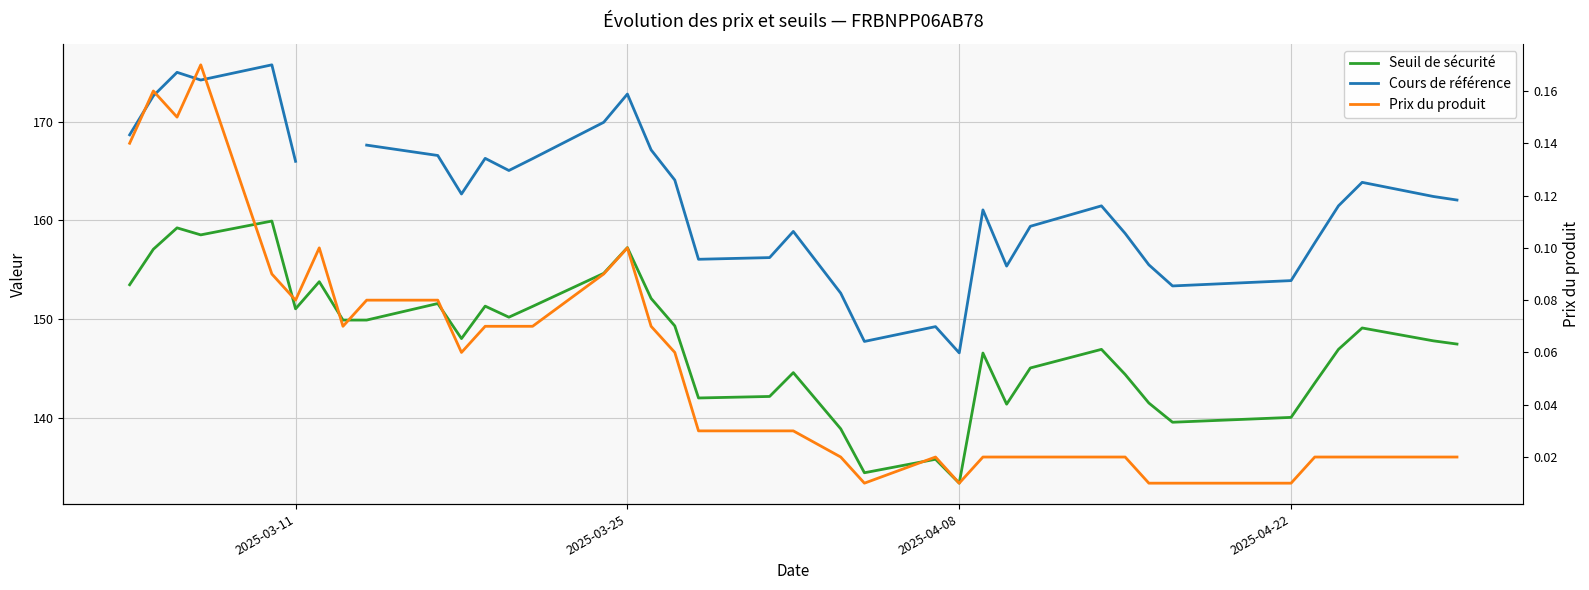

True or false: Seuil de sécurité and Prix du produit cross at least once.

False